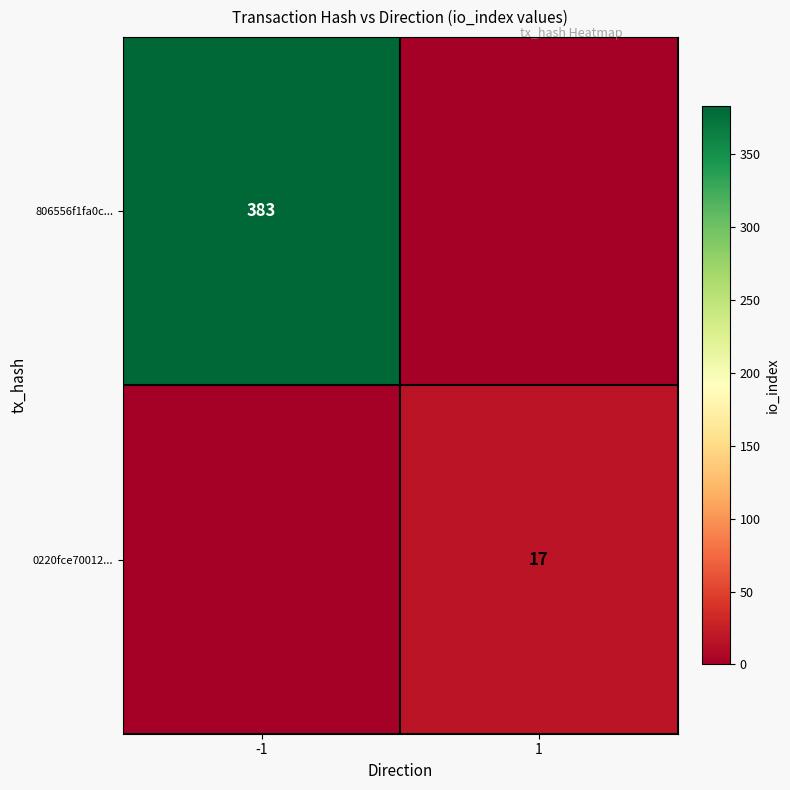

The value of 806556f1fa0c... at -1 is 383. True or false?

True